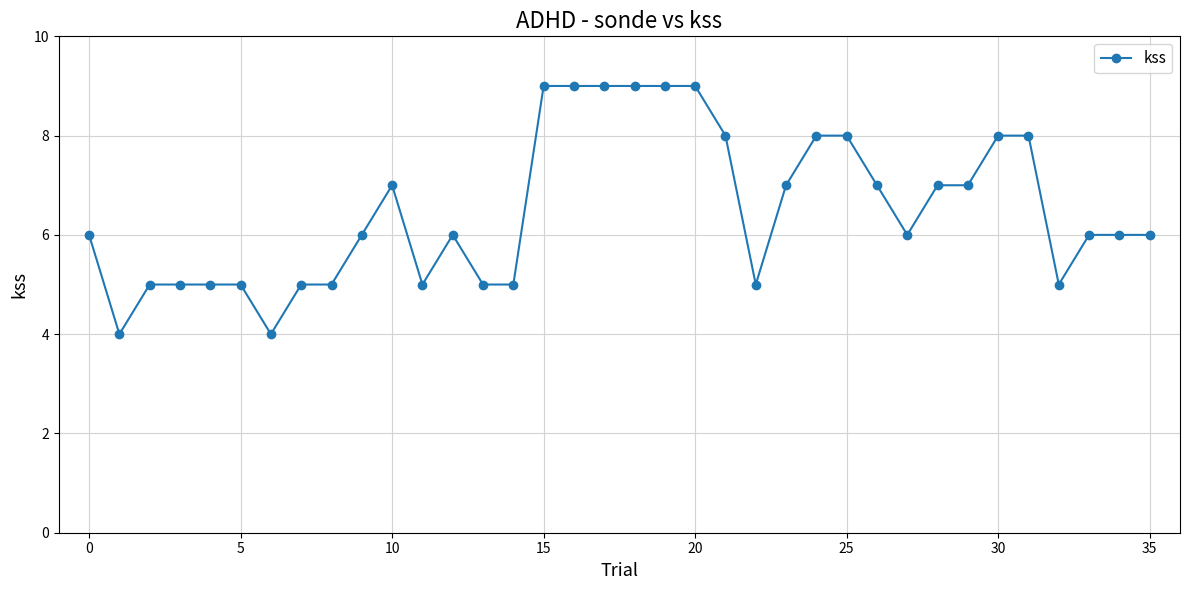

What is the sum of all values?

234